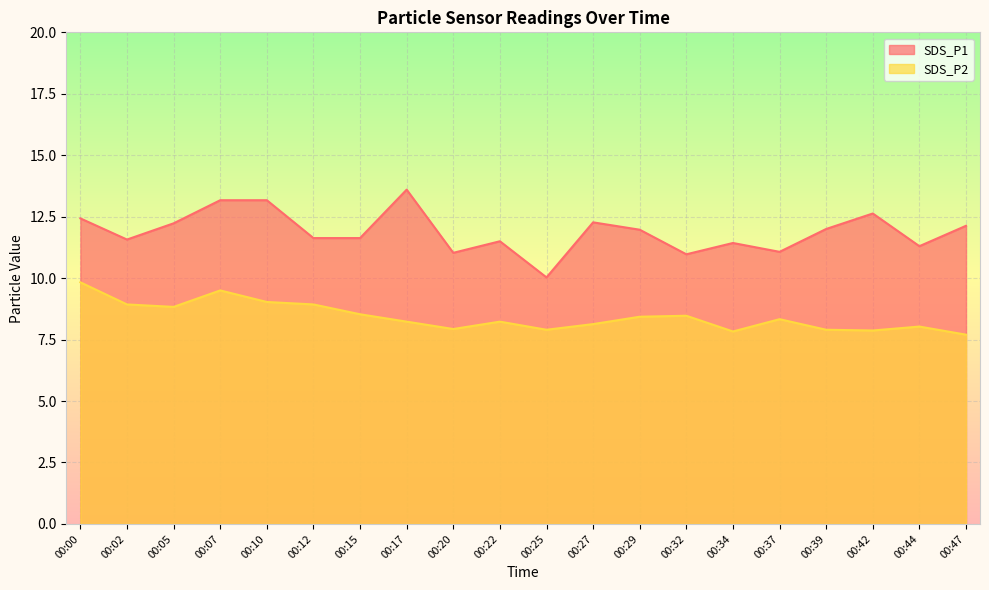

Is the value of SDS_P1 at 00:39 greater than the value of SDS_P2 at 00:44?

Yes